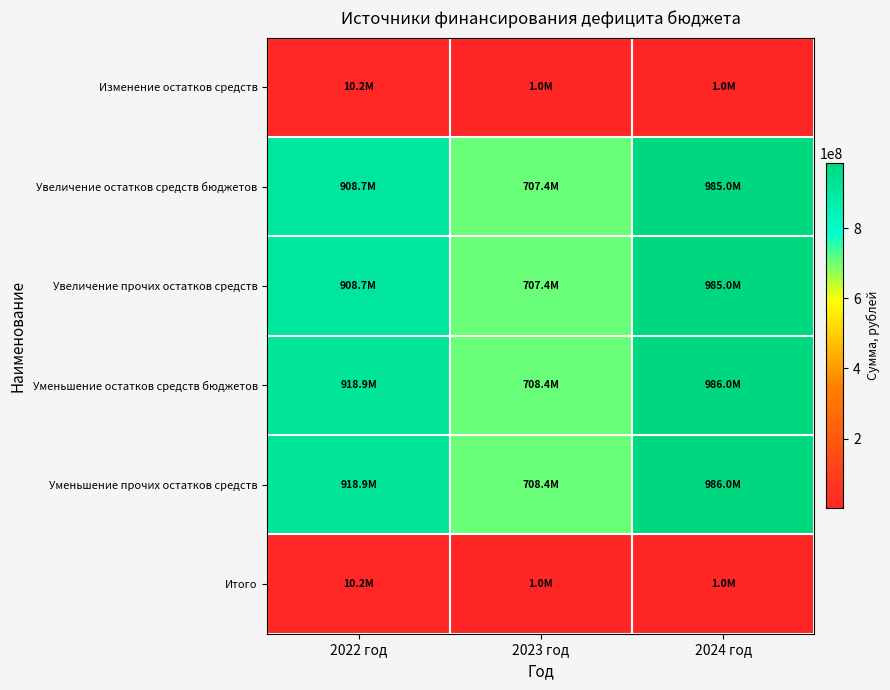

Between 2022 год and 2023 год, which is larger?

2022 год